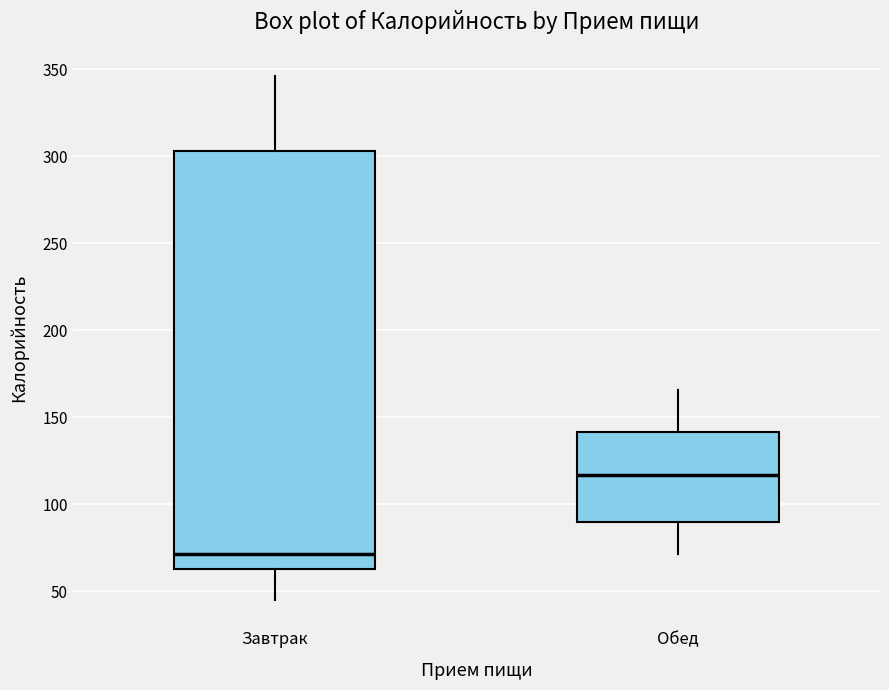

Comparing the boxes themselves (not the whiskers), which one is the tallest?

Завтрак